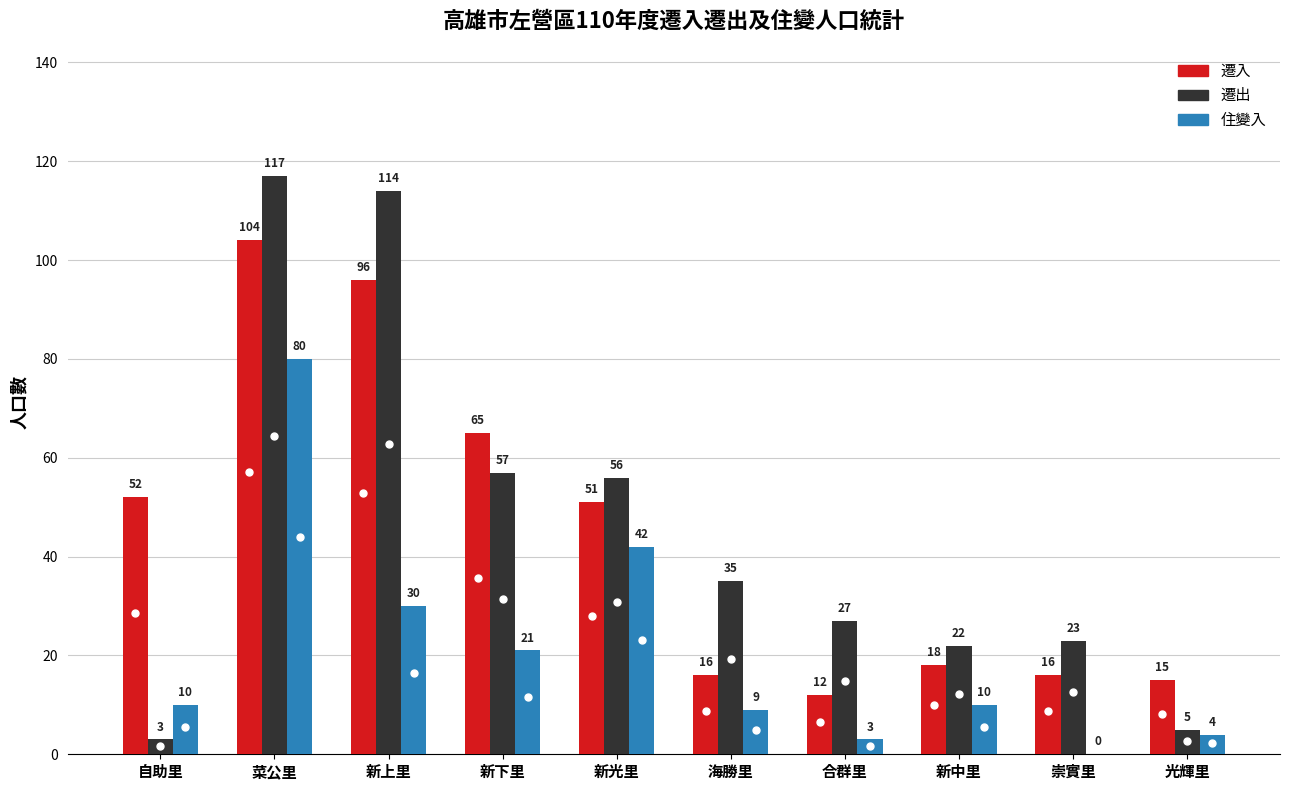

Which series changed the most between 新上里 and 合群里?

遷出